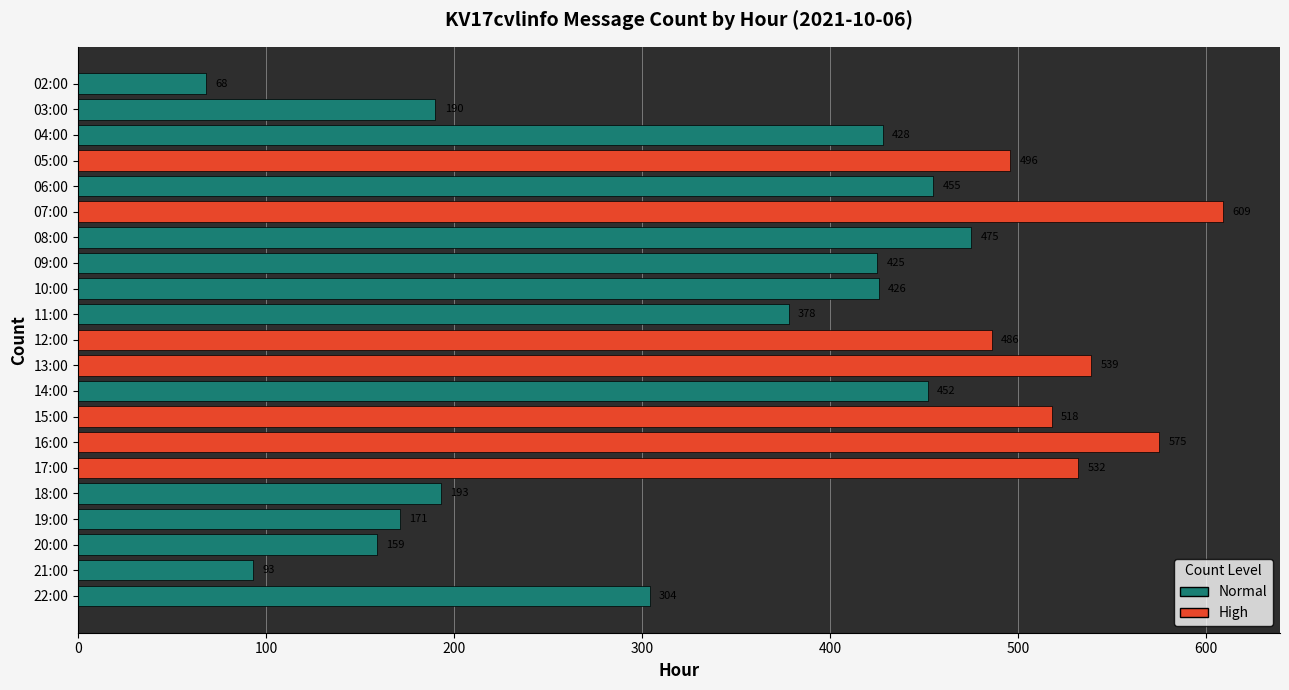

Is it true that the value at 16:00 is 383?

False